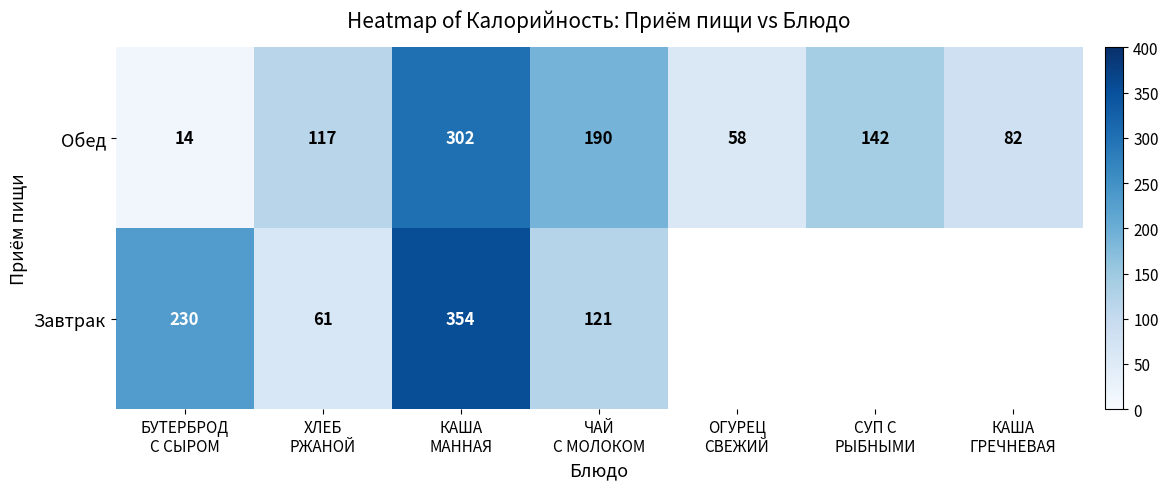

What is the difference between the maximum and second lowest values in the Обед series?

244